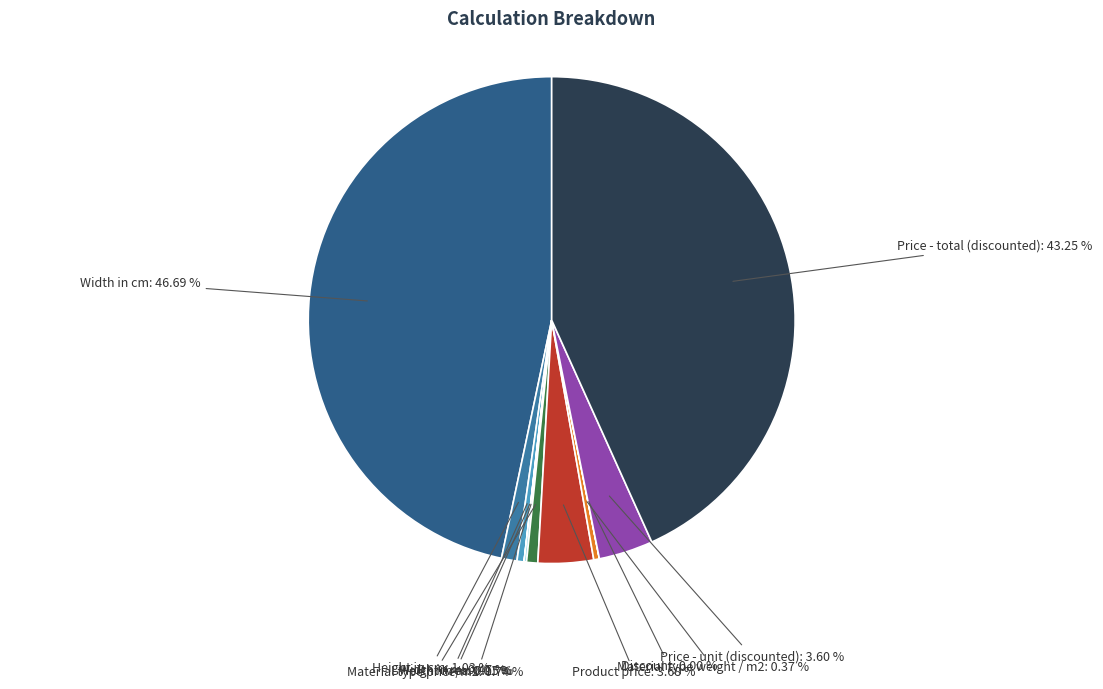

What is the ratio of the value at Product price to the value at Material type weight / m2?

9.8